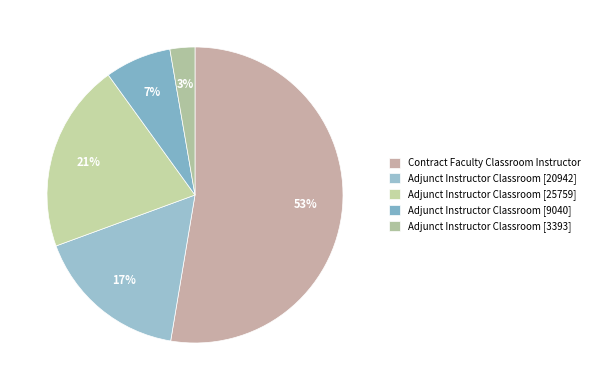

Count the number of slices in the pie.

5